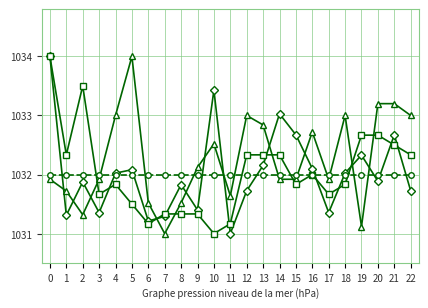

What is the difference between the highest and lowest values at 22?

1.3